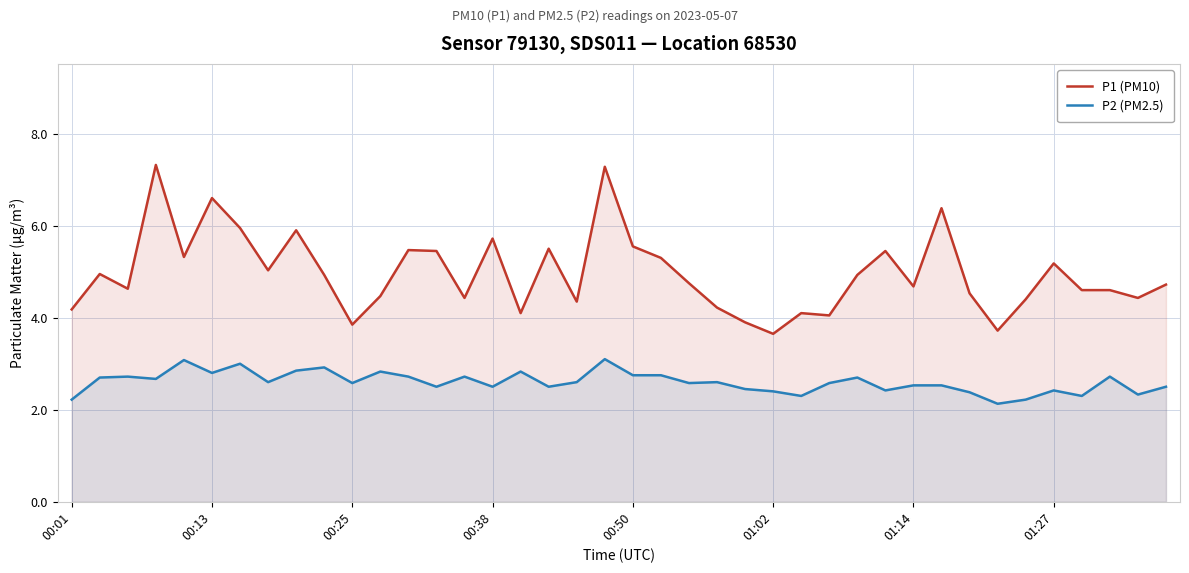

Which series has the largest total across all categories?

P1 (PM10)